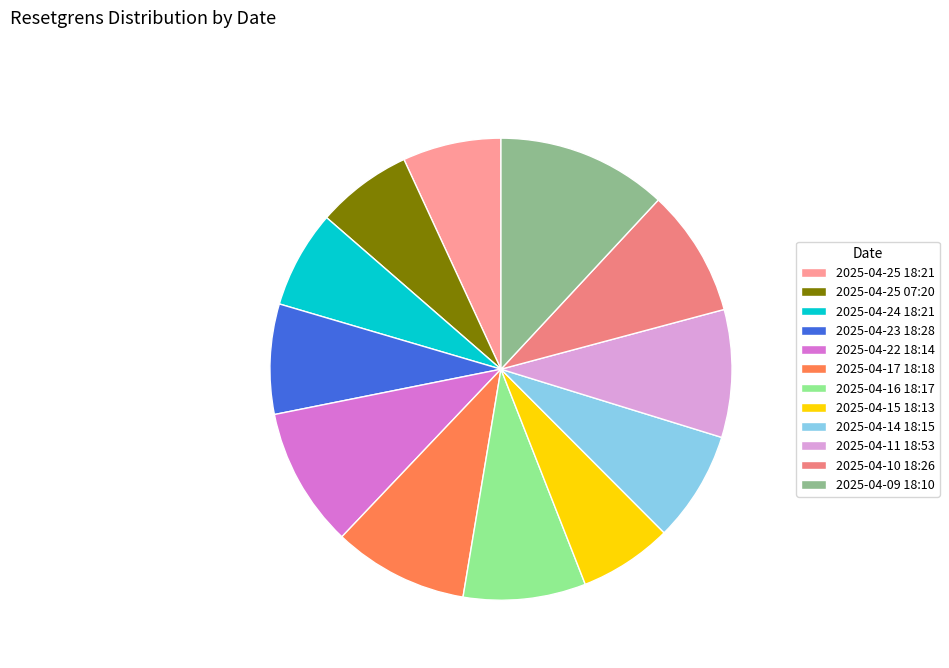

To the nearest percent, what is the difference between the 2025-04-11 18:53 and 2025-04-09 18:10 slice percentages?

3%